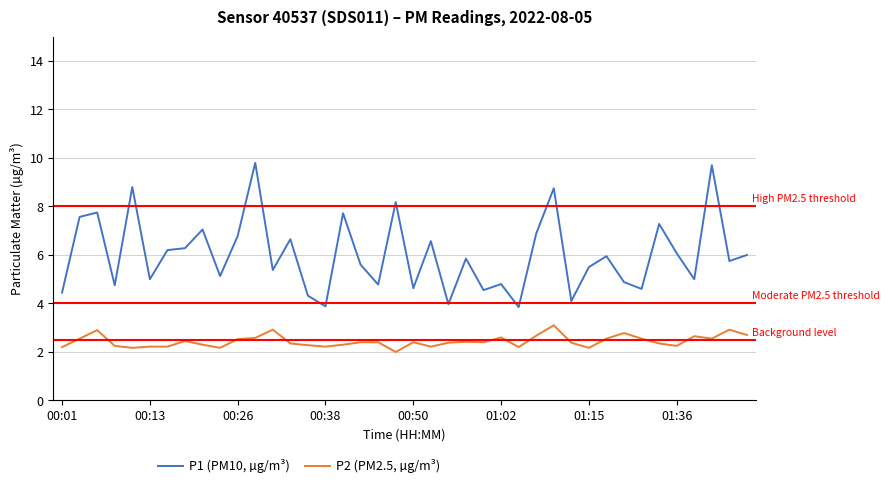

Which series has the widest spread of values?

P1 (PM10, µg/m³)